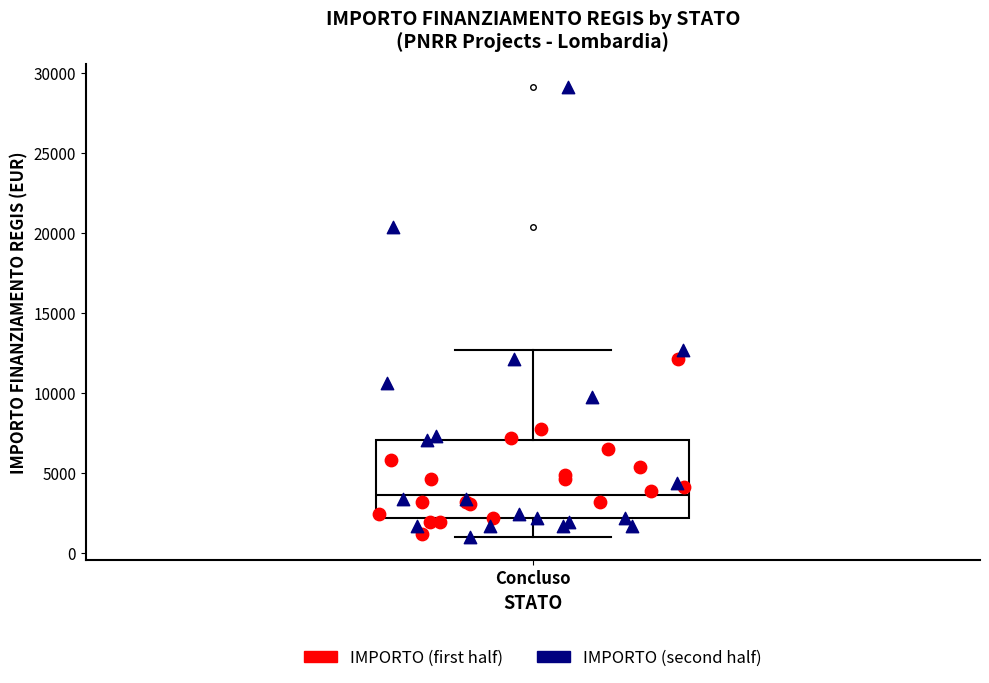

Read this box plot against the y-axis: the position of the median line, the range covered by the box, and the ends of both whiskers. The values are not printed on the chart, so give them approximately, as read against the axis.

median 3500, box 2000 to 7000, whiskers 1000 to 12500